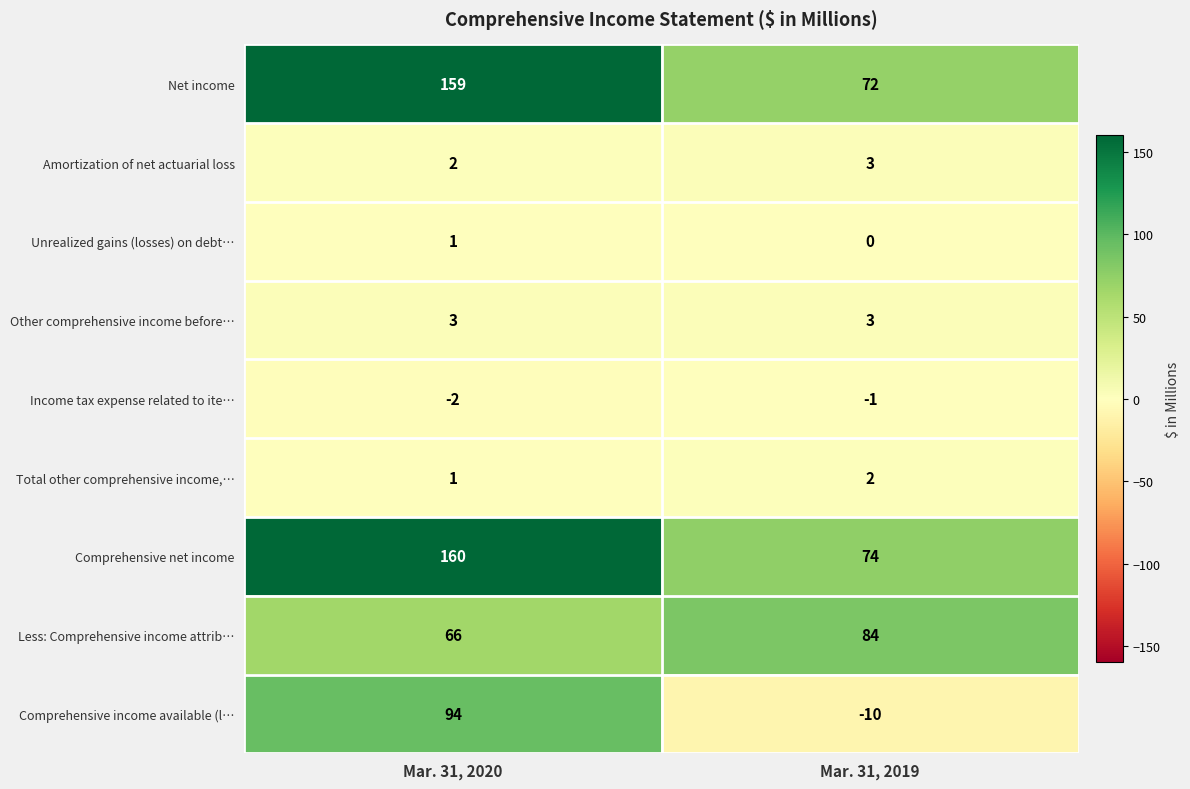

Reading left to right, extract all data points from this chart.

Net income: 159	72
Amortization of net actuarial loss: 2	3
Unrealized gains (losses) on debt…: 1	0
Other comprehensive income before…: 3	3
Income tax expense related to ite…: -2	-1
Total other comprehensive income,…: 1	2
Comprehensive net income: 160	74
Less: Comprehensive income attrib…: 66	84
Comprehensive income available (l…: 94	-10